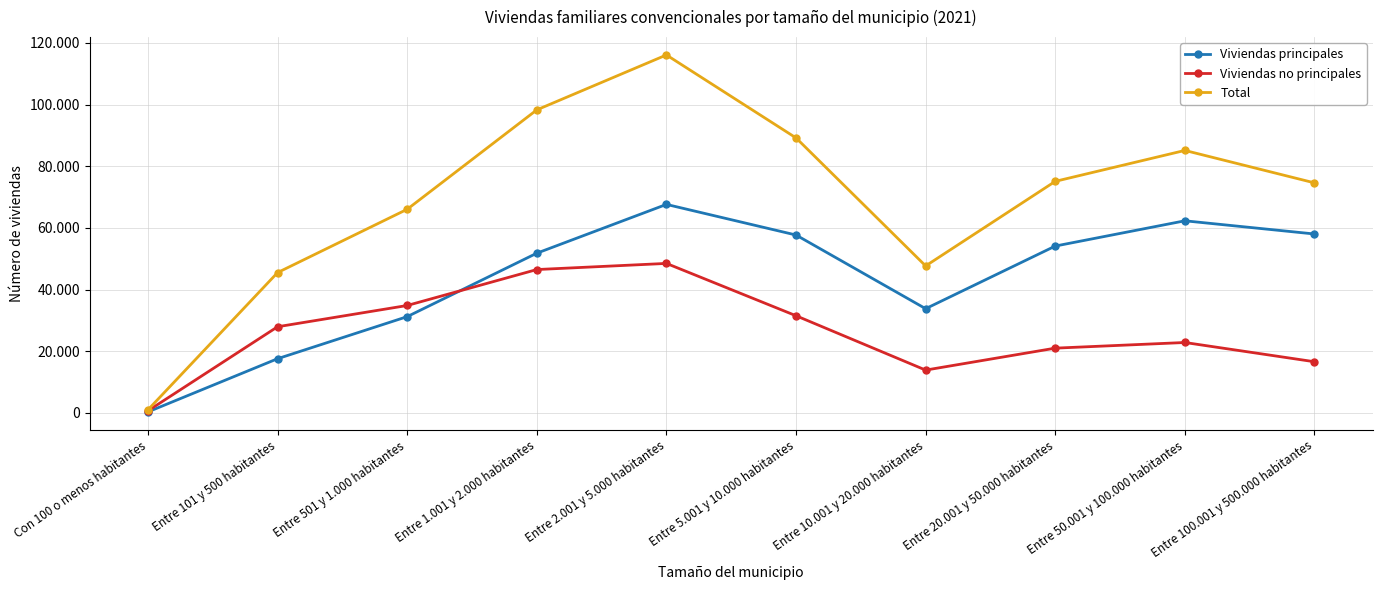

Where is the first local minimum for Viviendas principales?

Entre 10.001 y 20.000 habitantes